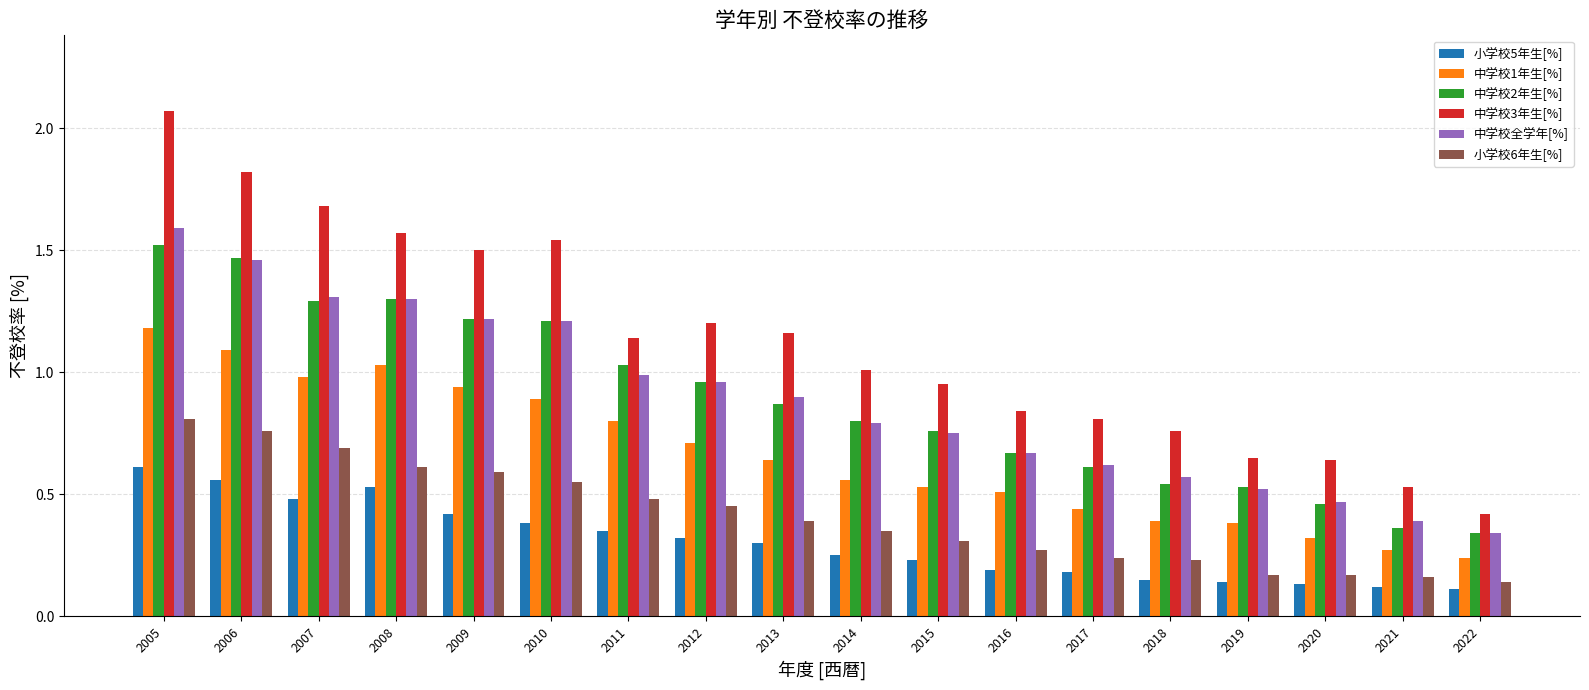

Which category has the highest value across all series?

2005